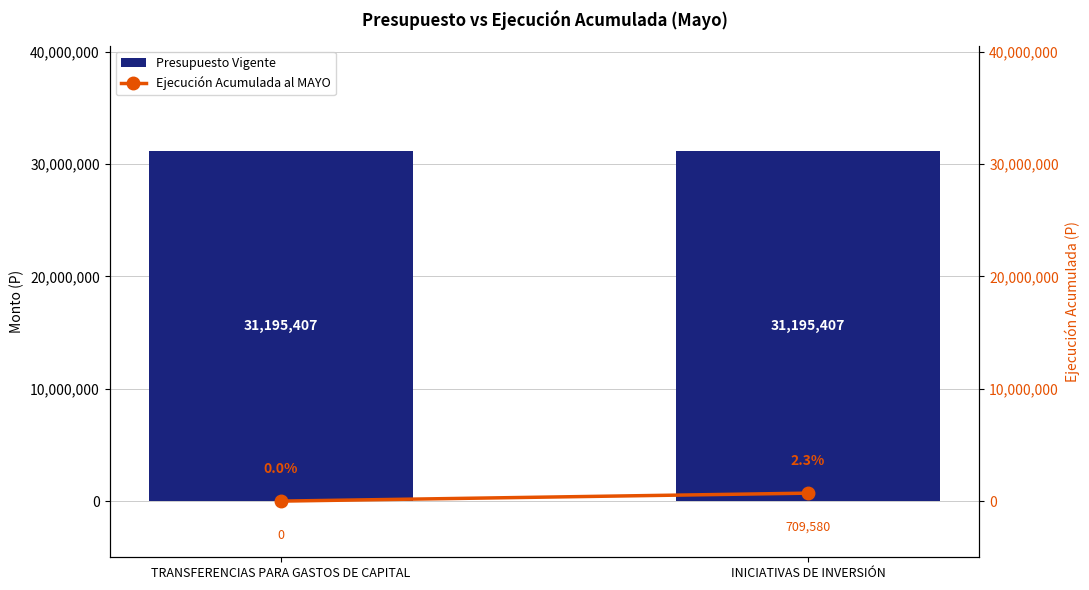

Count the number of data series in this chart.

2